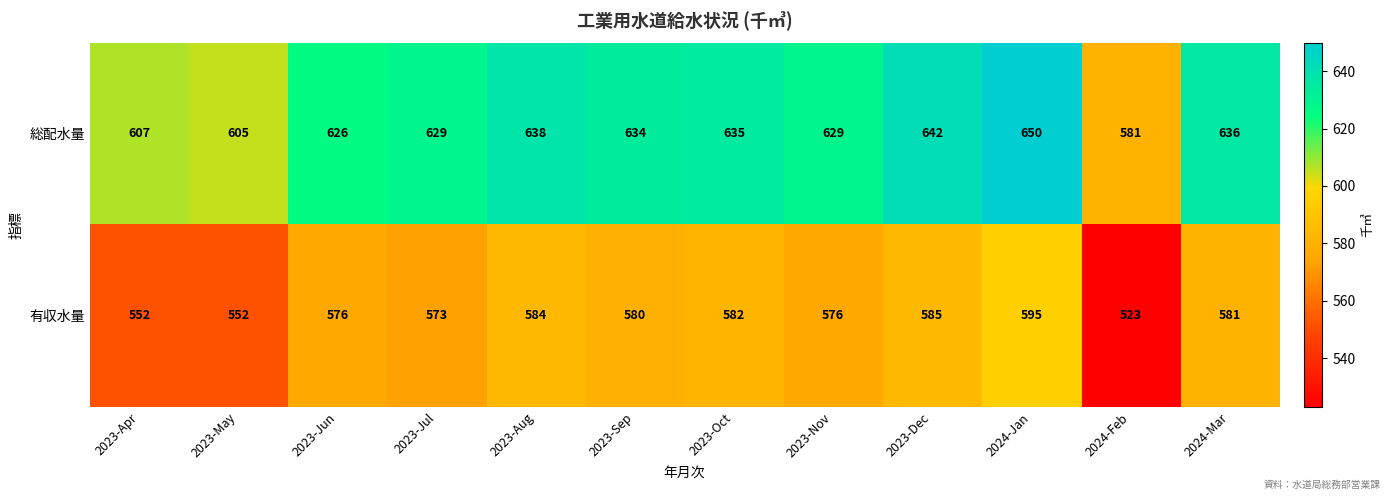

What is the difference between the highest and lowest values at 2023-Jun?

50